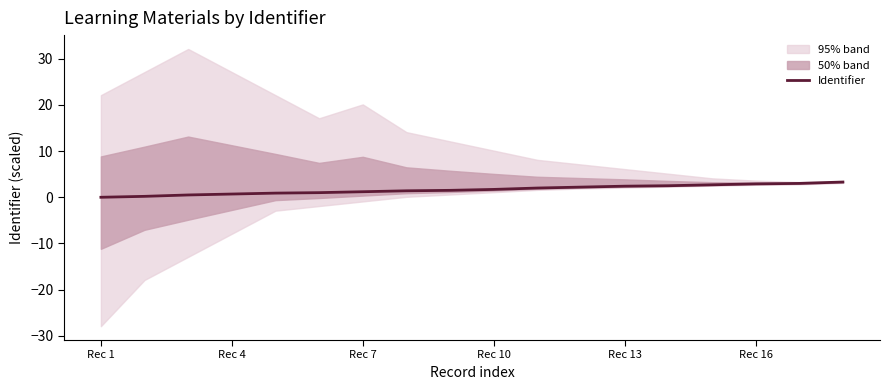

How many categories are shown in the chart?

18